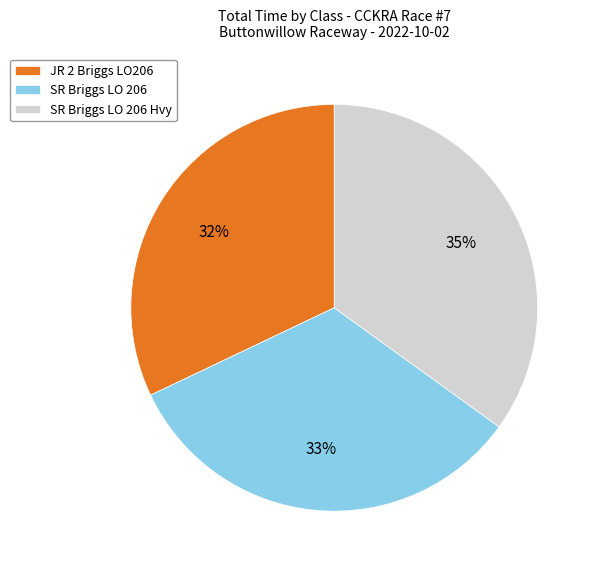

To the nearest percent, what is the difference between the largest and smallest slice percentages?

3%